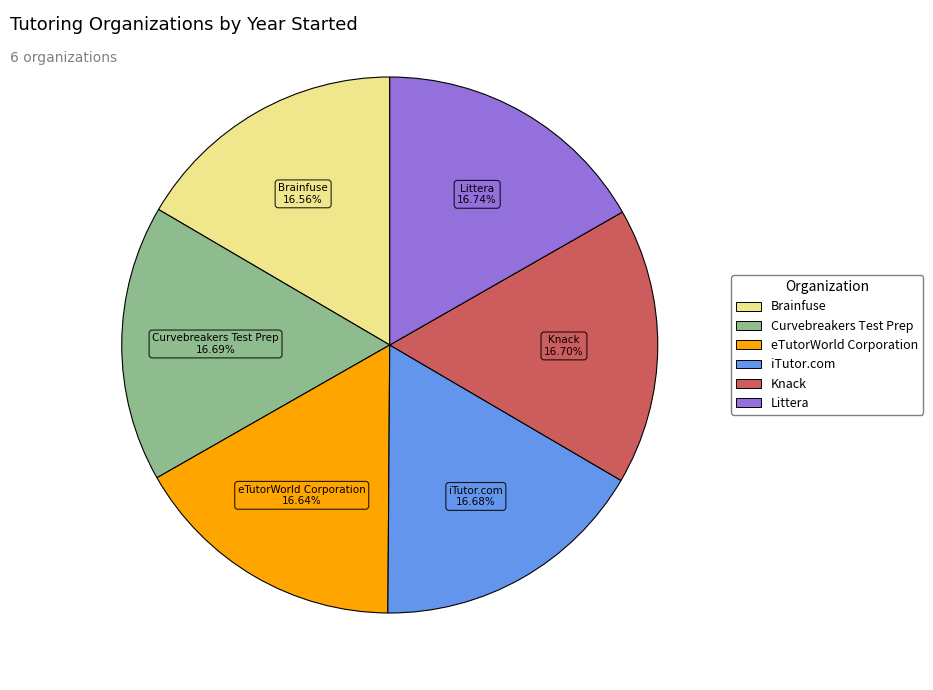

Is there a majority slice in this chart?

No